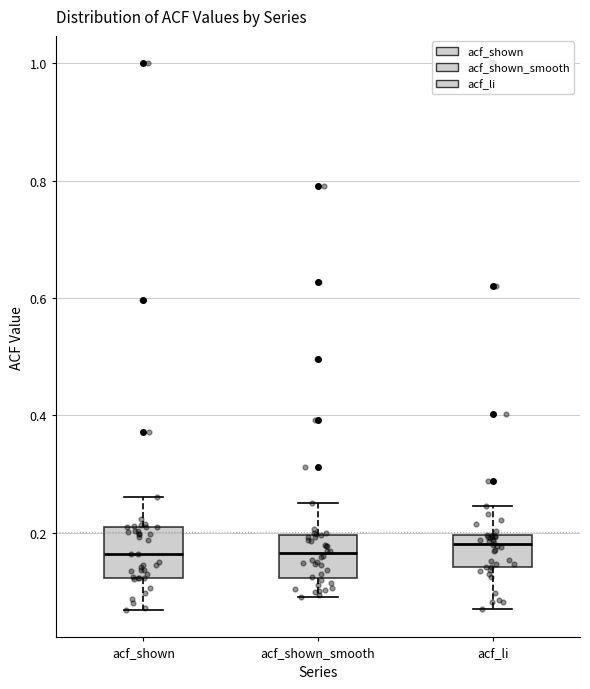

Reading left to right, read every box against the y-axis: the position of its median line, the range the box covers, and the ends of its whiskers. The values are not printed on the chart, so give them approximately, as read against the axis.

acf_shown: median 0.16, box 0.12 to 0.20, whiskers 0.06 to 0.26
acf_shown_smooth: median 0.16, box 0.12 to 0.20, whiskers 0.10 to 0.26
acf_li: median 0.18, box 0.14 to 0.20, whiskers 0.08 to 0.24